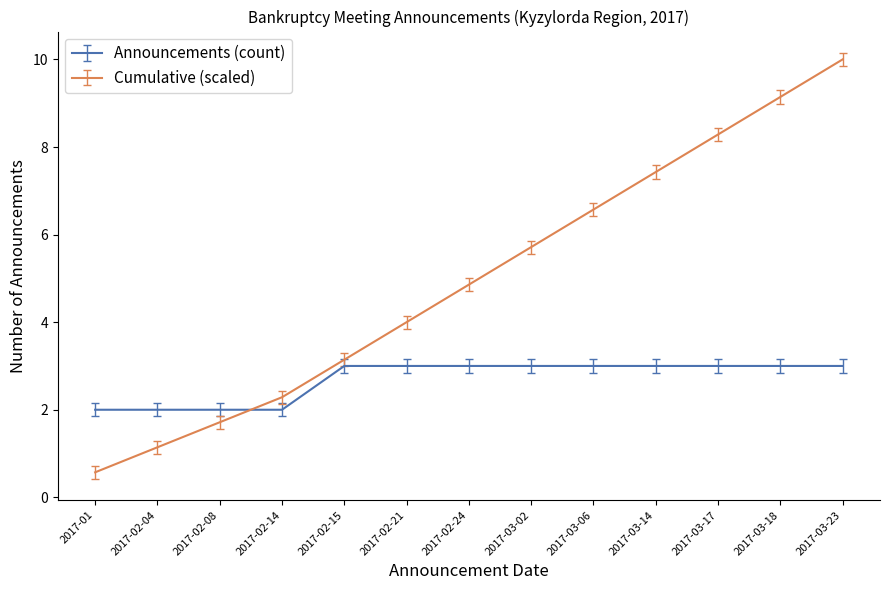

After their last crossing, which series has the higher values: Announcements (count) or Cumulative (scaled)?

Cumulative (scaled)